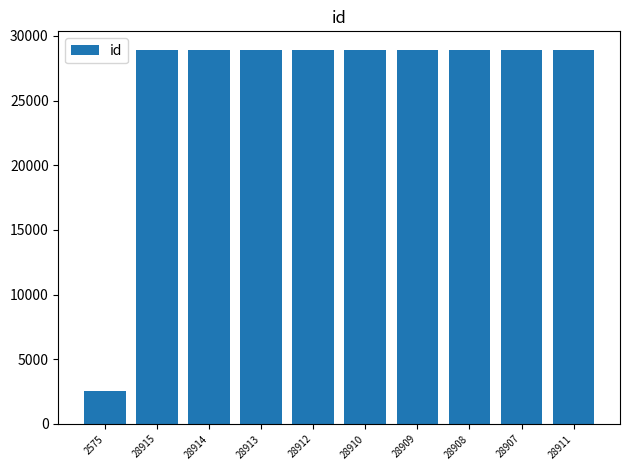

What is the ratio of the value at 28907 to the value at 28908?

1.0